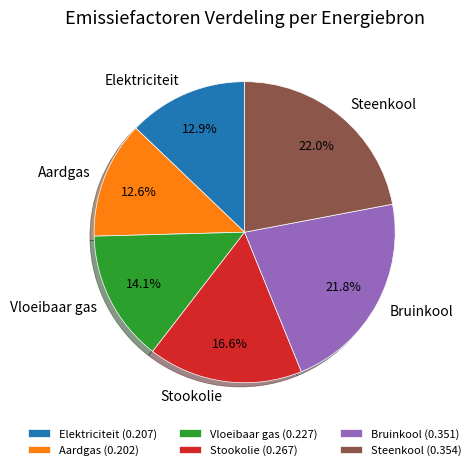

Approximately how many times larger is the value at Elektriciteit compared to Stookolie?

0.8